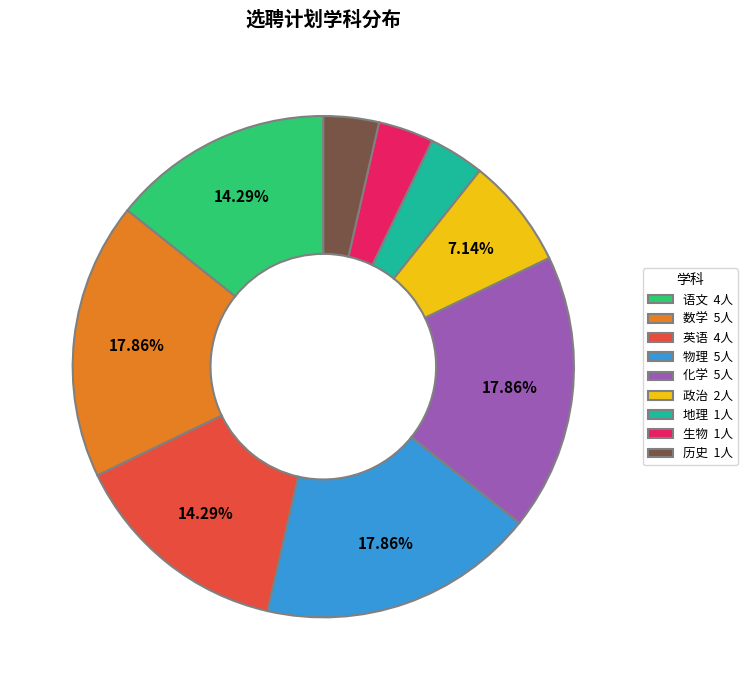

What is the ratio of the value at 化学 5人 to the value at 英语 4人?

1.2